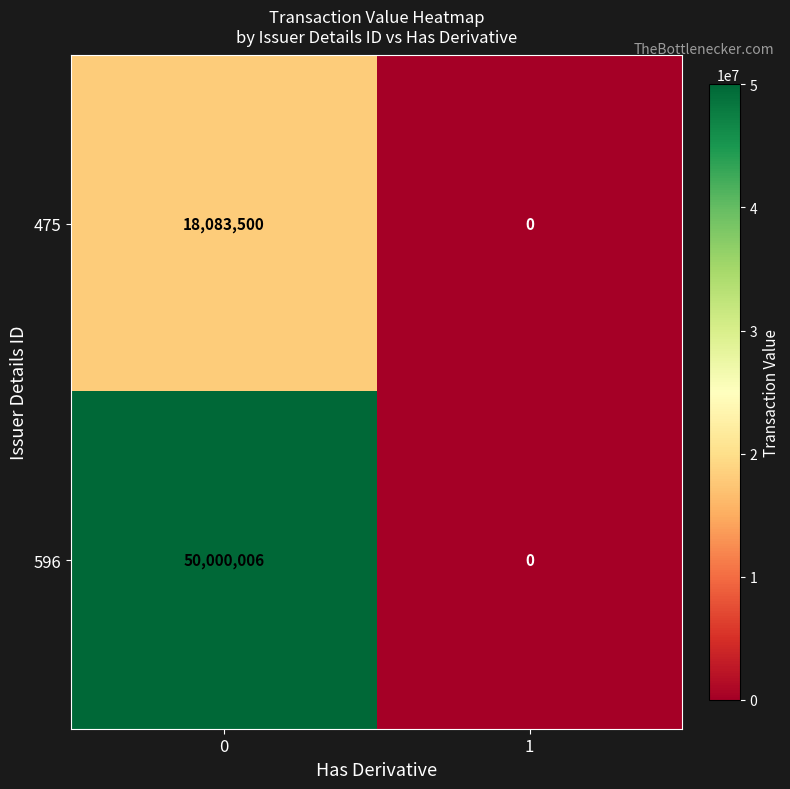

What is the difference between the 596 values at 0 and 1?

50000006